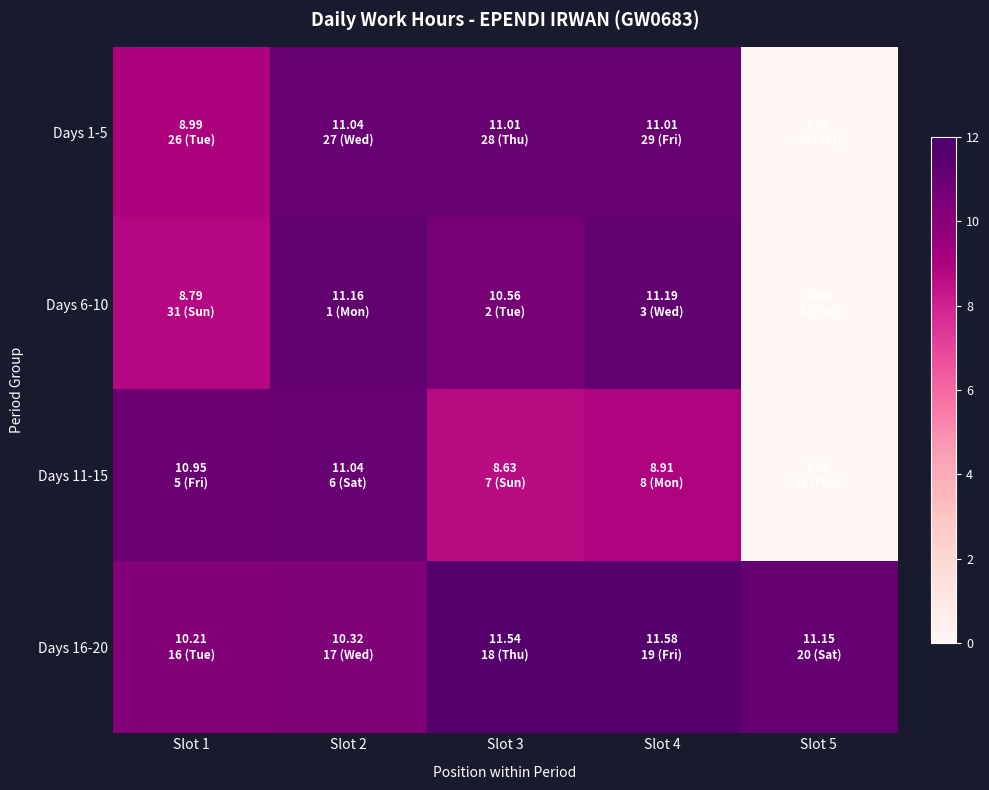

What is the total value across all series at Slot 3?

41.7